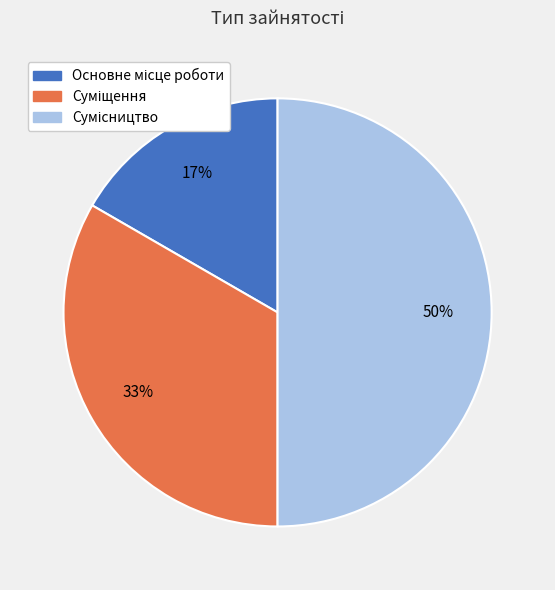

How many slices are in this pie chart?

3